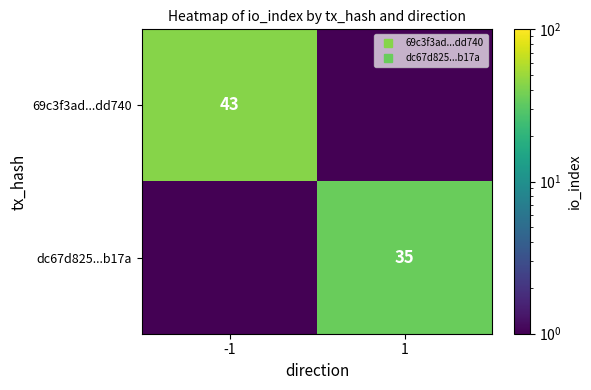

Between -1 and 1, which is larger?

-1